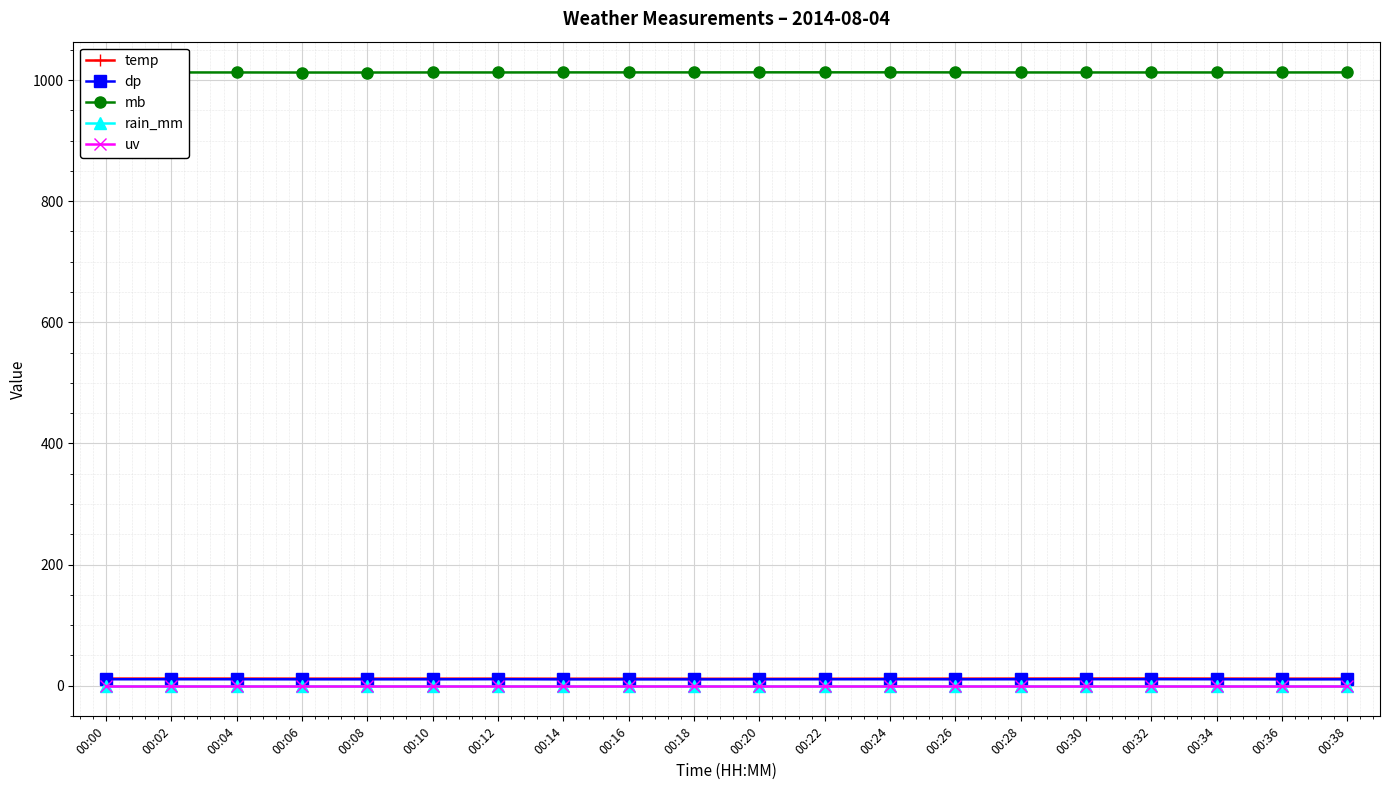

At which category does the chart reach its peak across all series?

00:20